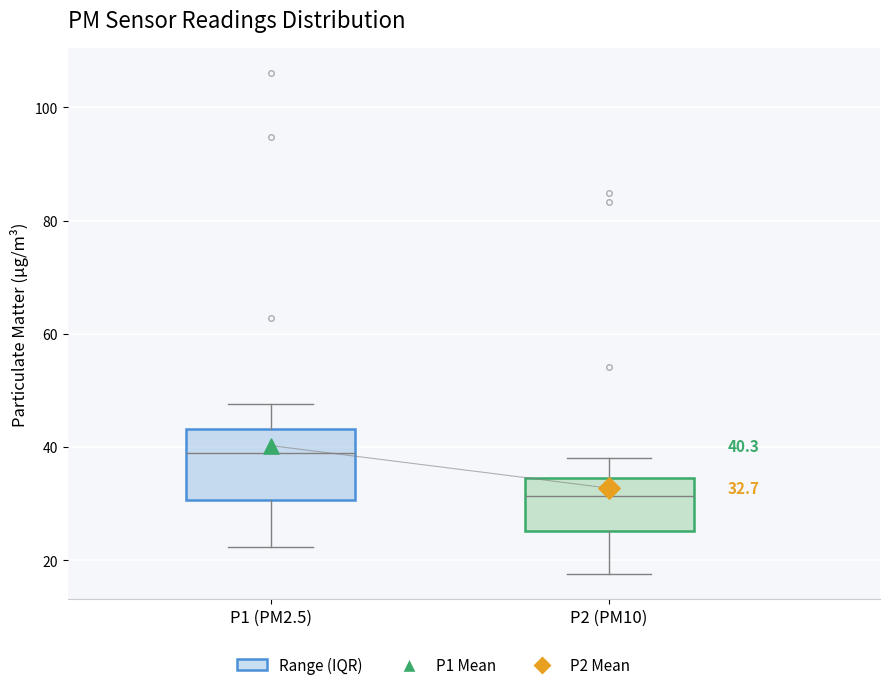

Comparing the boxes themselves (not the whiskers), which one is the tallest?

P1 (PM2.5)